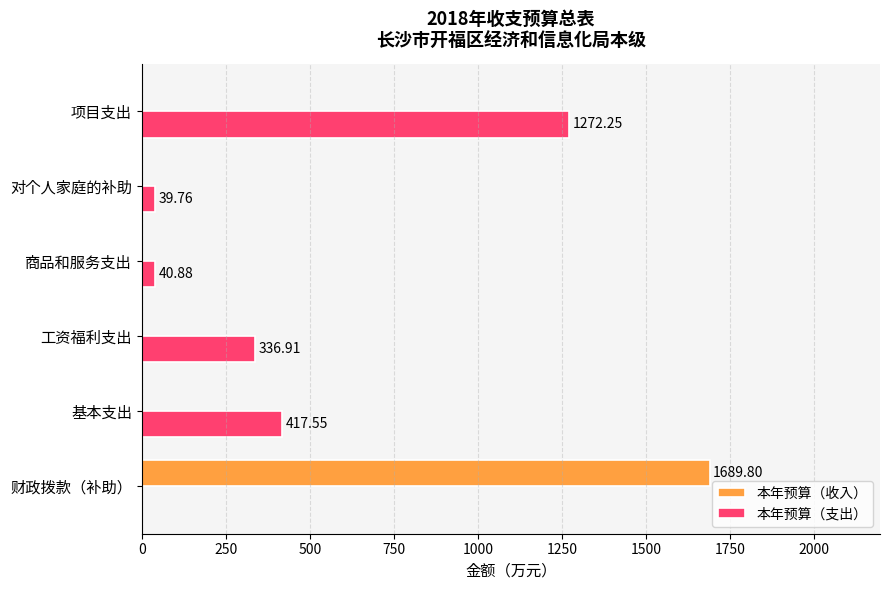

Which series has the largest total across all categories?

本年预算（支出）